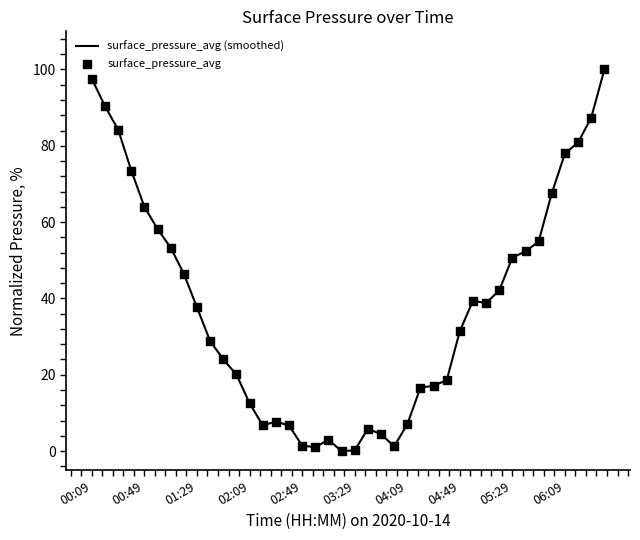

What is the ratio of the value at 02:39 to the value at 01:09?

0.1